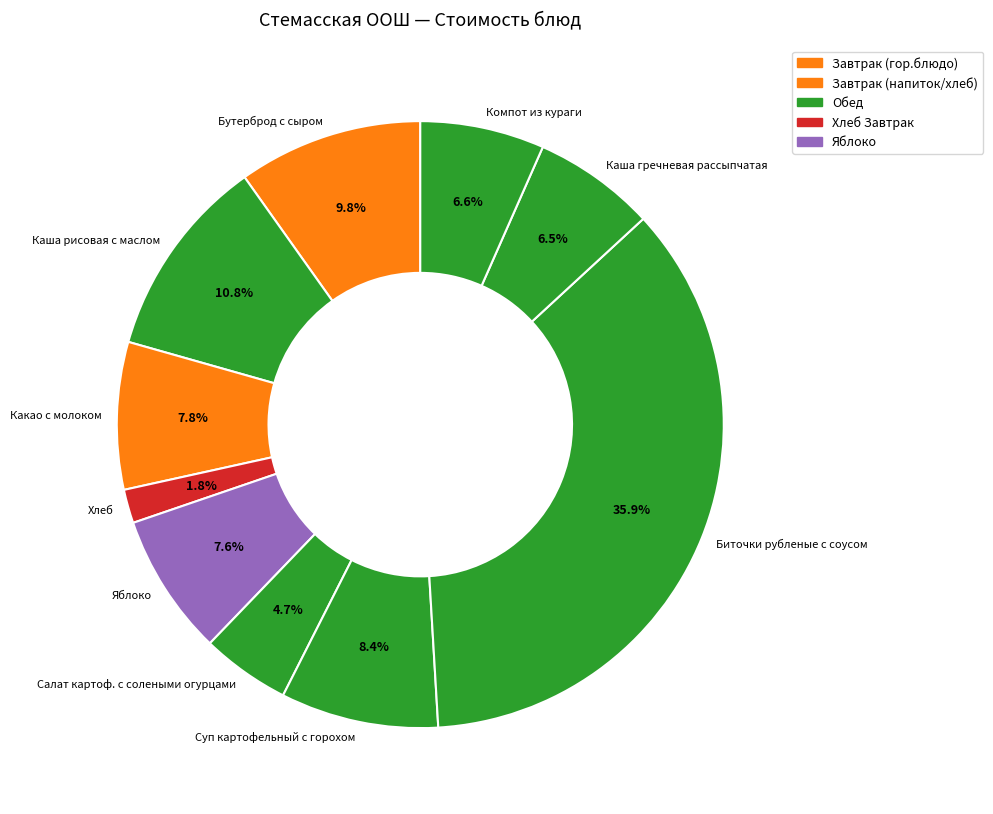

True or false: Компот из кураги accounts for 7% of the total.

True